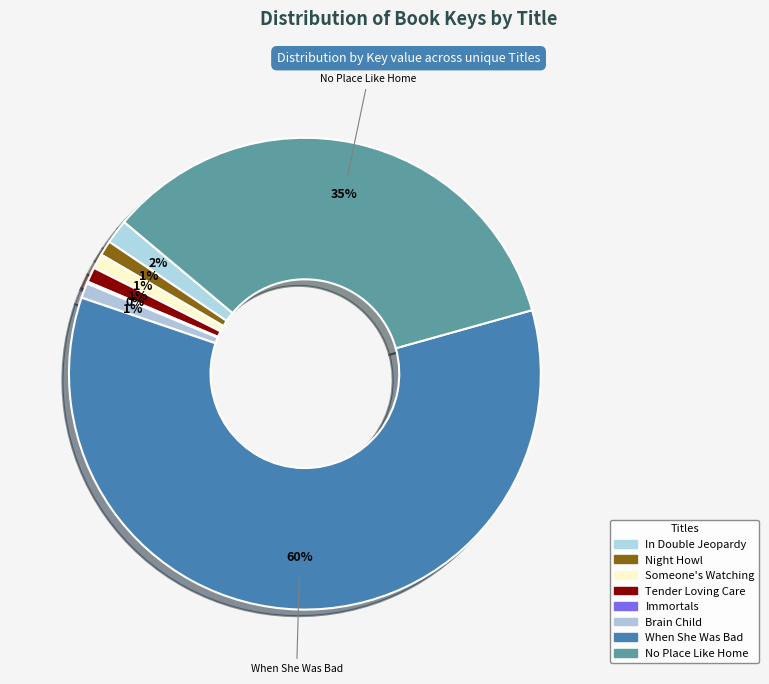

How many slices are in this pie chart?

8